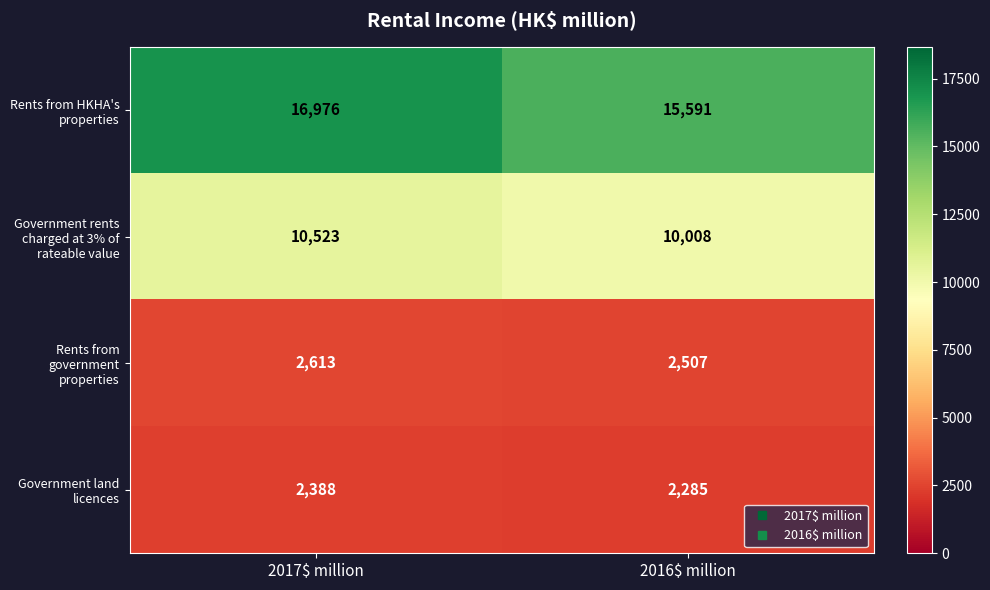

What is the greatest value displayed?

16976